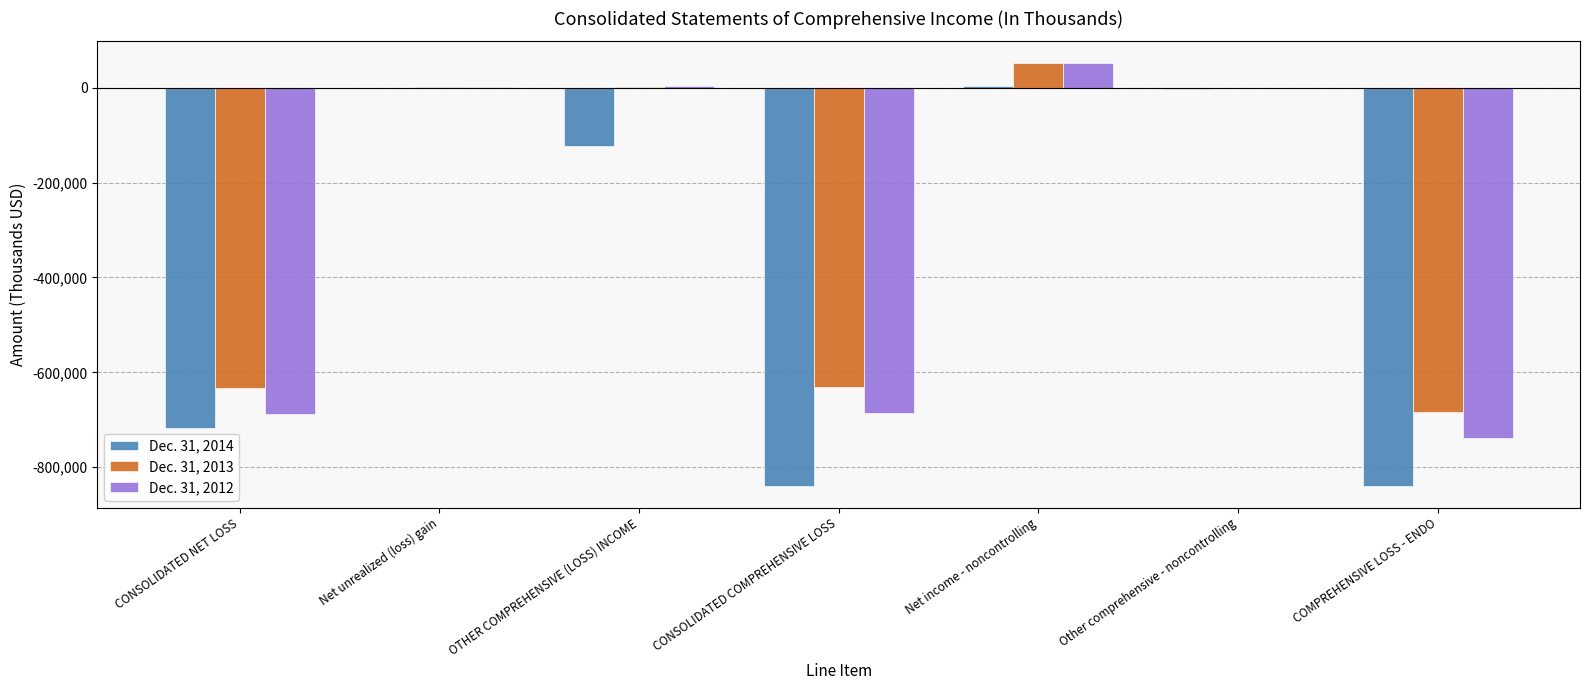

Is the value of Dec. 31, 2014 at OTHER COMPREHENSIVE (LOSS) INCOME greater than the value of Dec. 31, 2012 at Net unrealized (loss) gain?

No